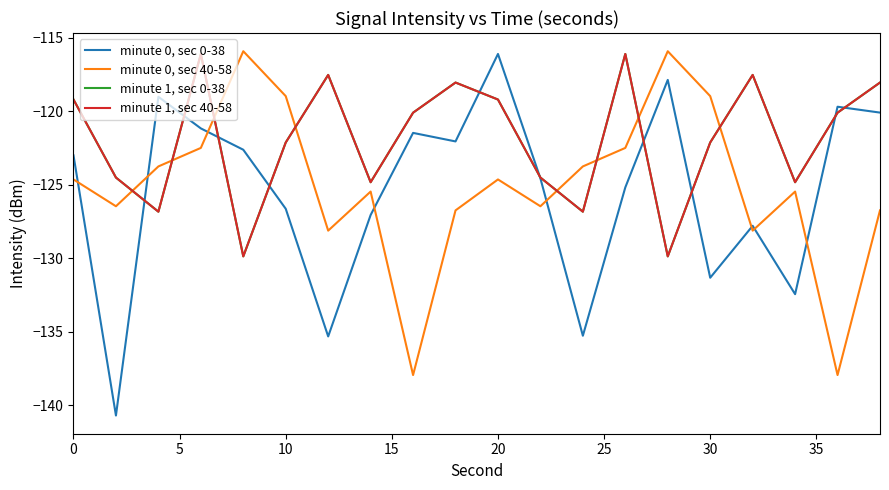

True or false: minute 0, sec 0-38 has more than 2 points higher than both neighbors.

True